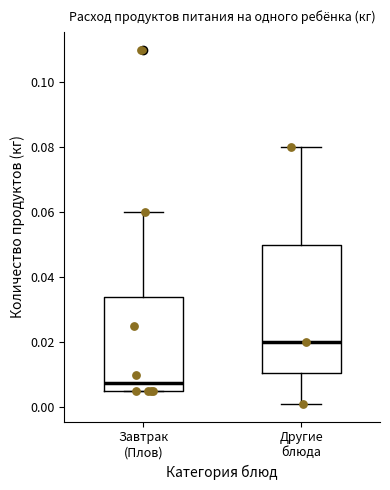

Where does the upper whisker of the box for Другие блюда end on the y-axis? The values are not printed on the chart, so give them approximately, as read against the axis.

0.080